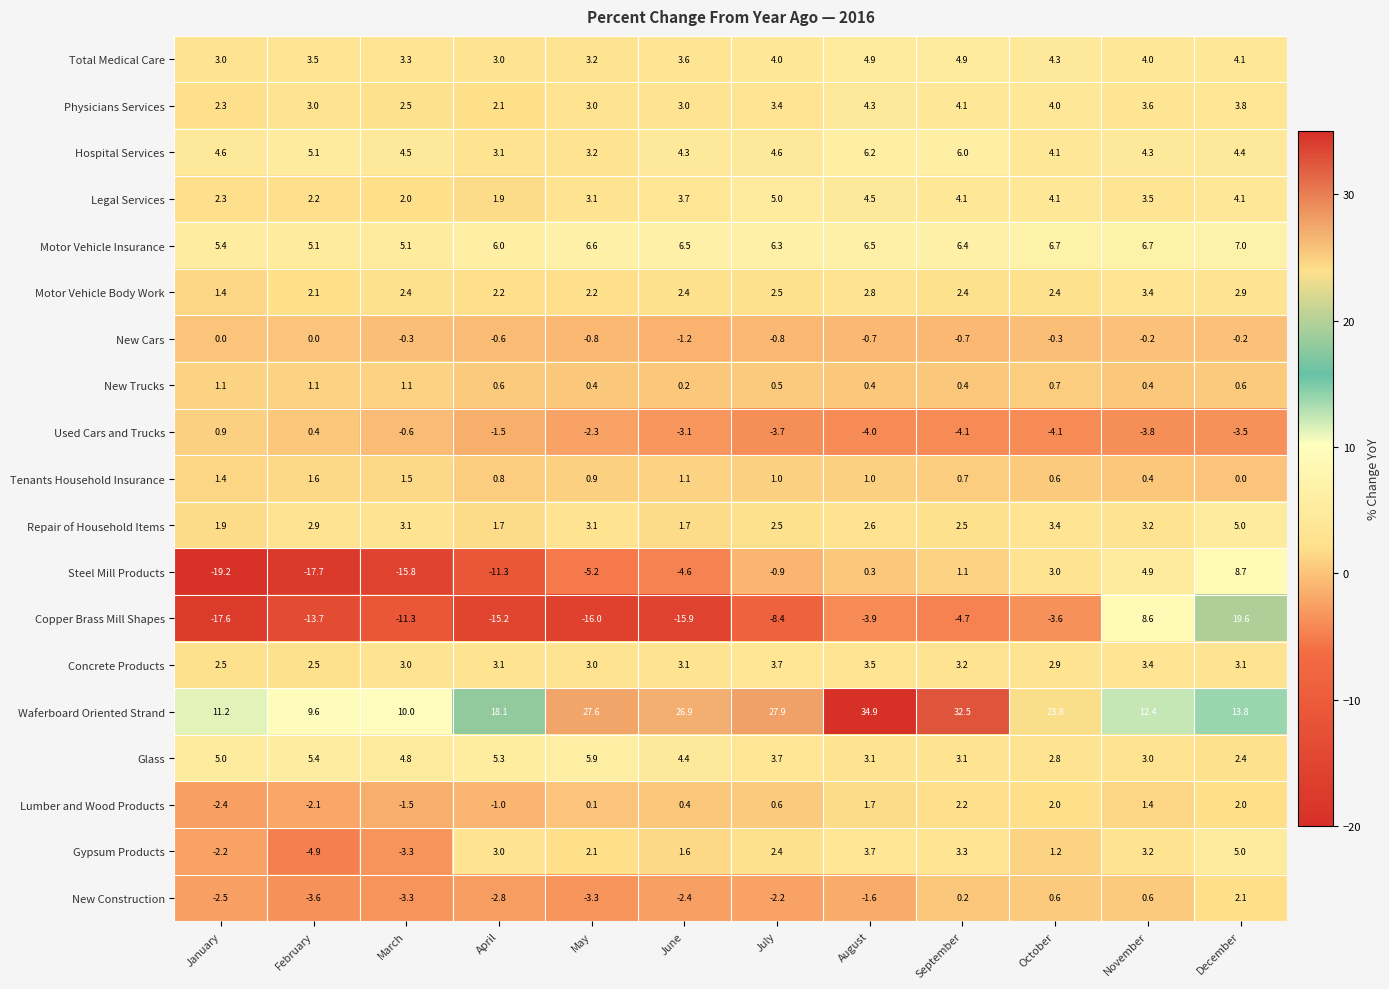

At how many categories does at least one series exceed 19?

7